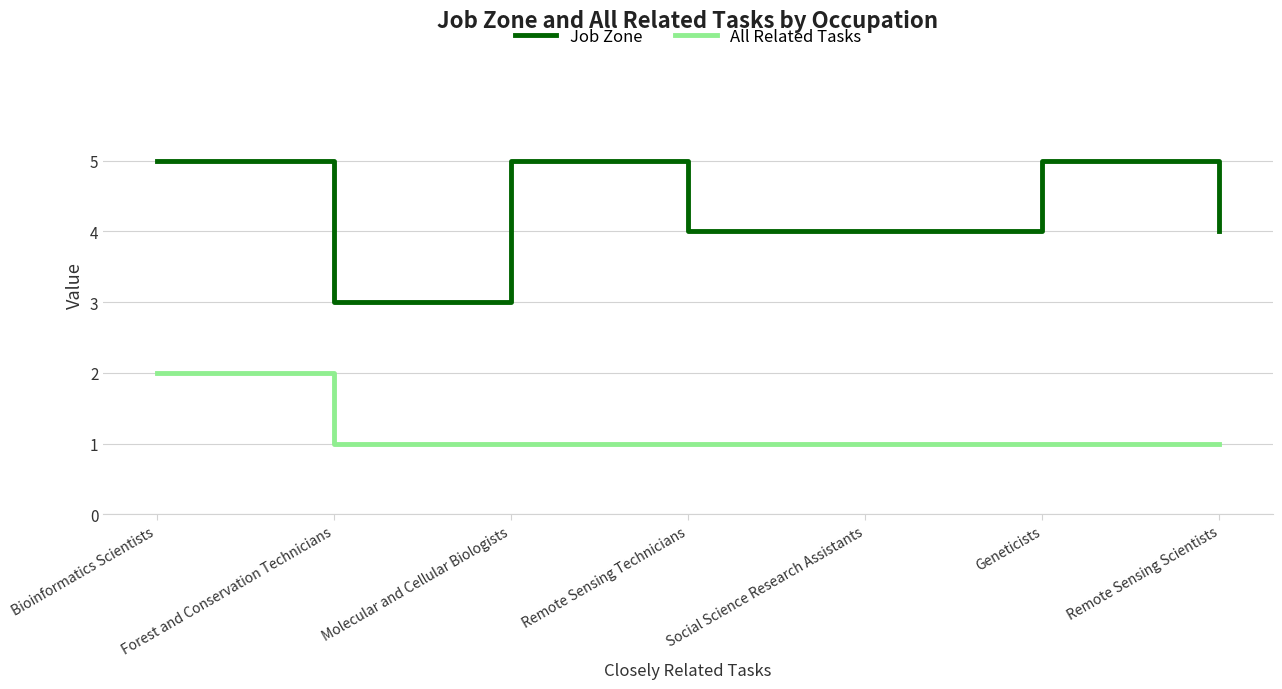

Rank the series at Geneticists from highest to lowest value.

Job Zone, All Related Tasks